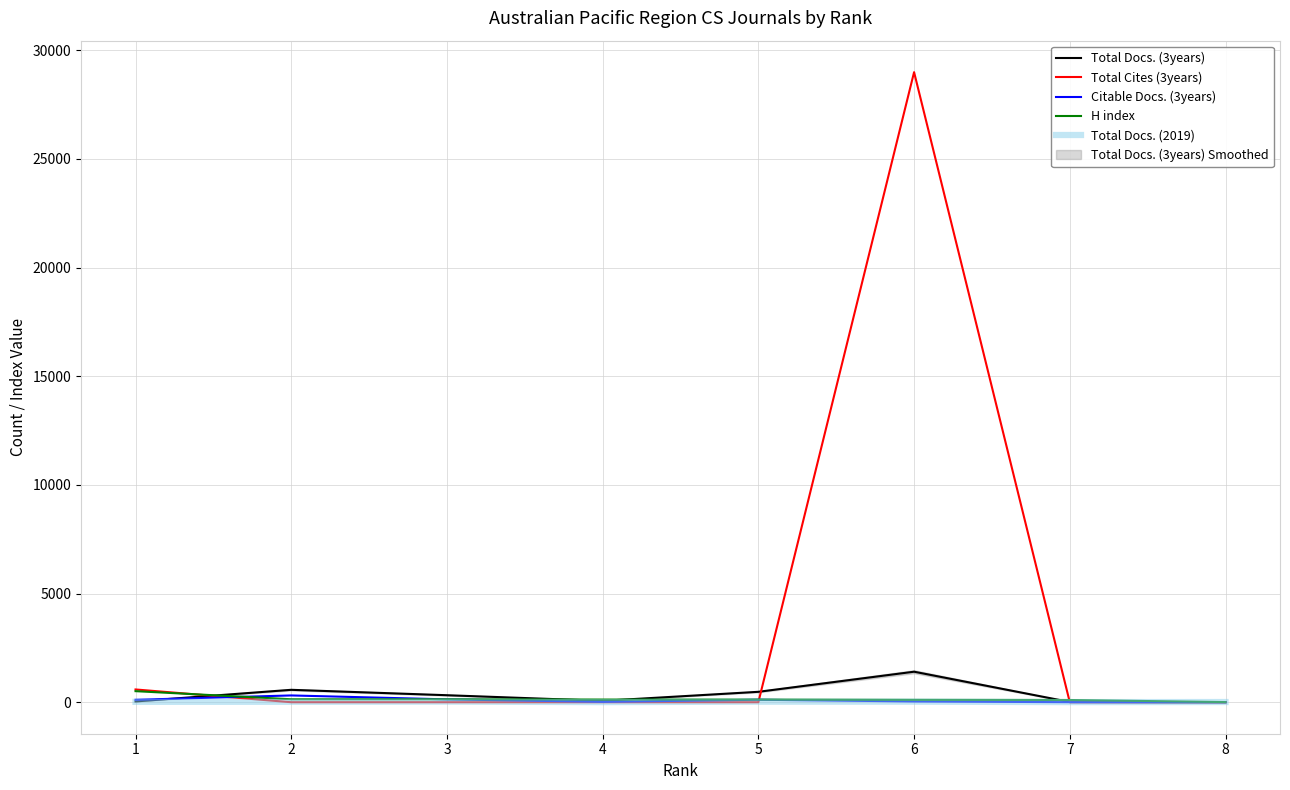

What is the average value of the Citable Docs. (3years) series?

90